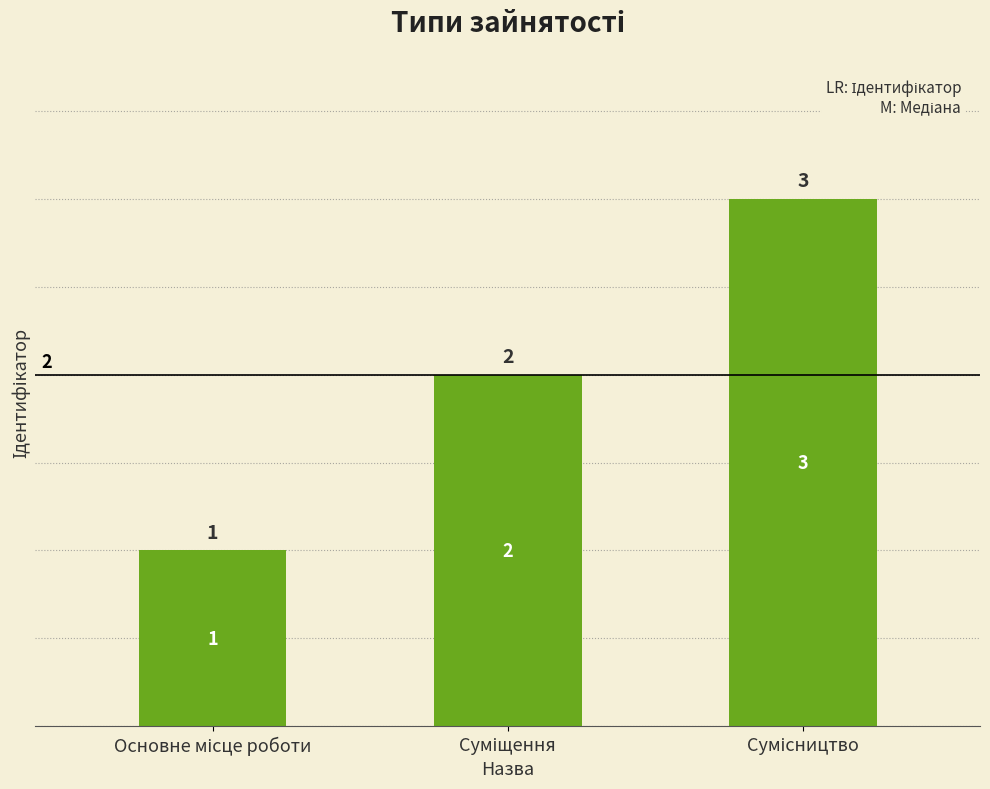

What is the value of the 1st bar from the left?

1